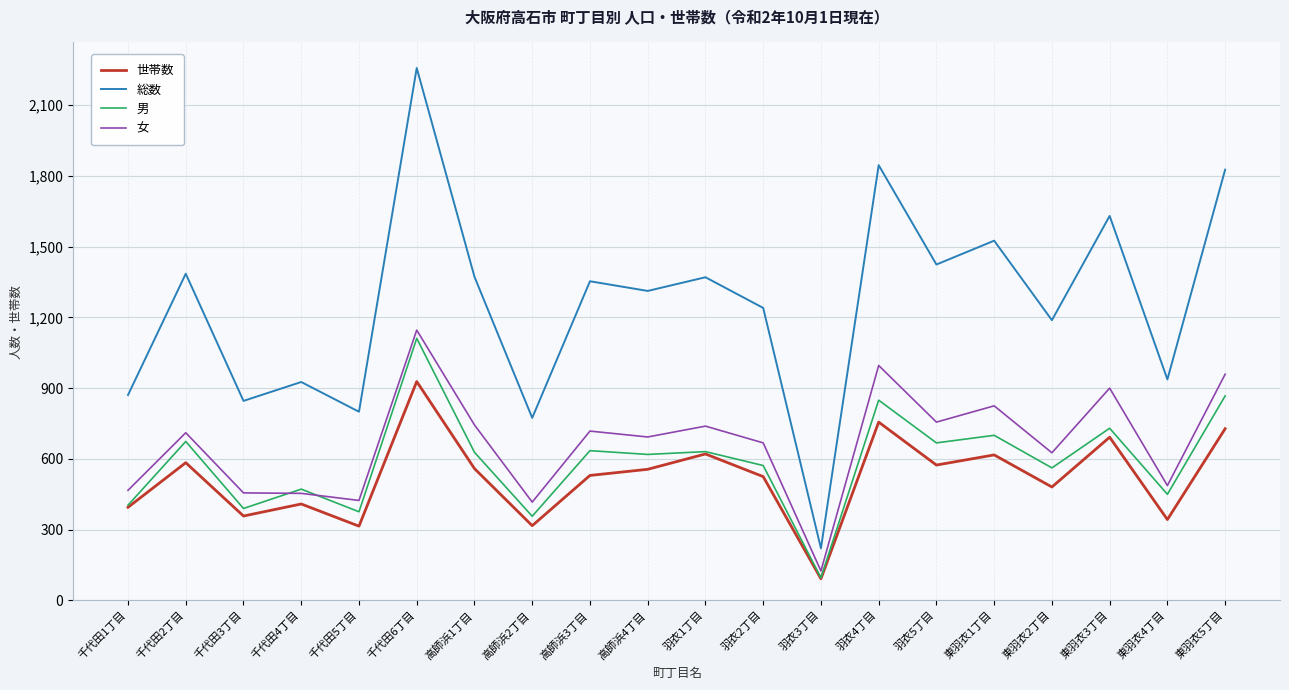

At which category does the chart reach its peak across all series?

千代田6丁目